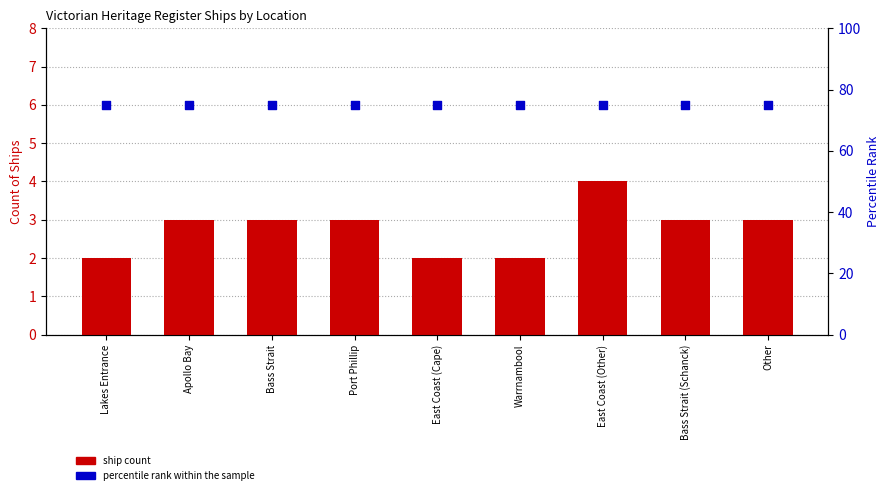

Which series has the widest spread of Y values?

ship count